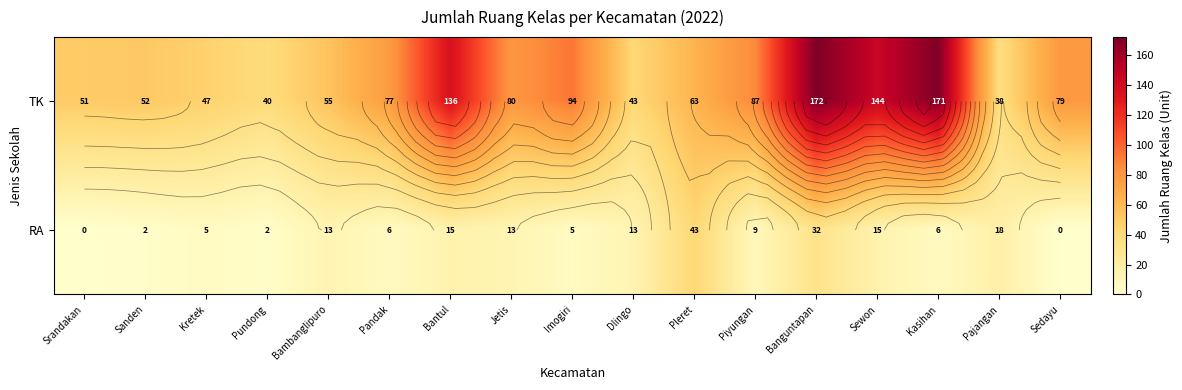

What is the spread (max minus min) of values at Banguntapan?

140